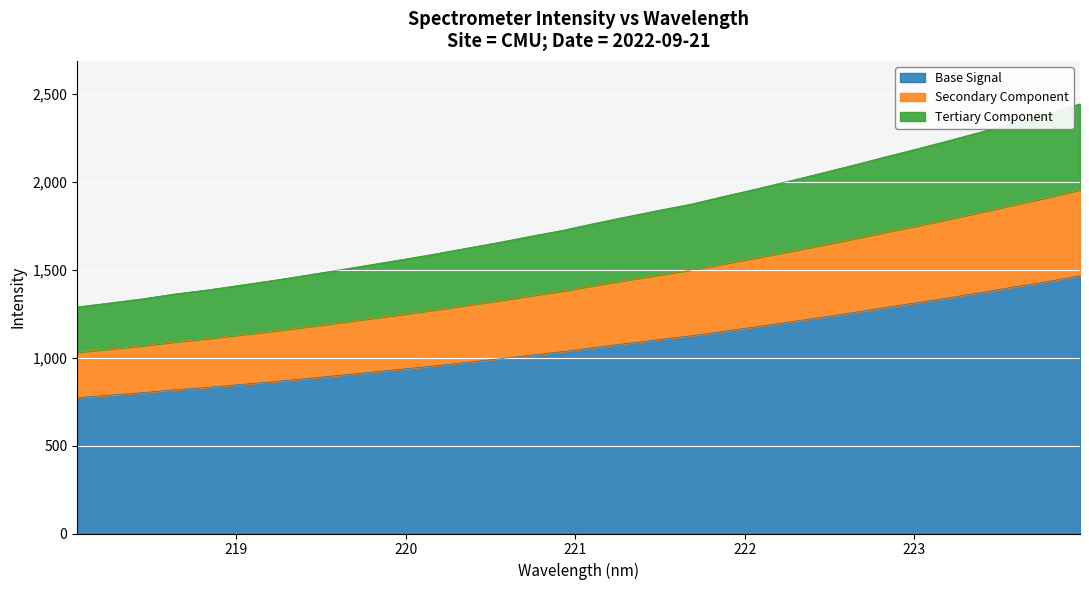

Which has a higher value, 219.9712 or 223.5987?

223.5987